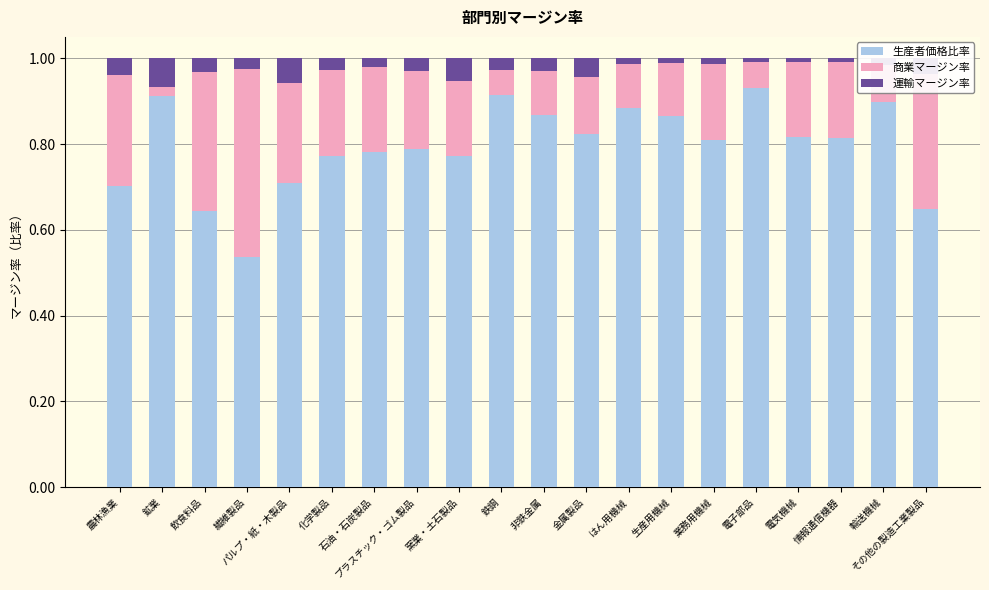

What is the sum of all 生産者価格比率 values?

15.9